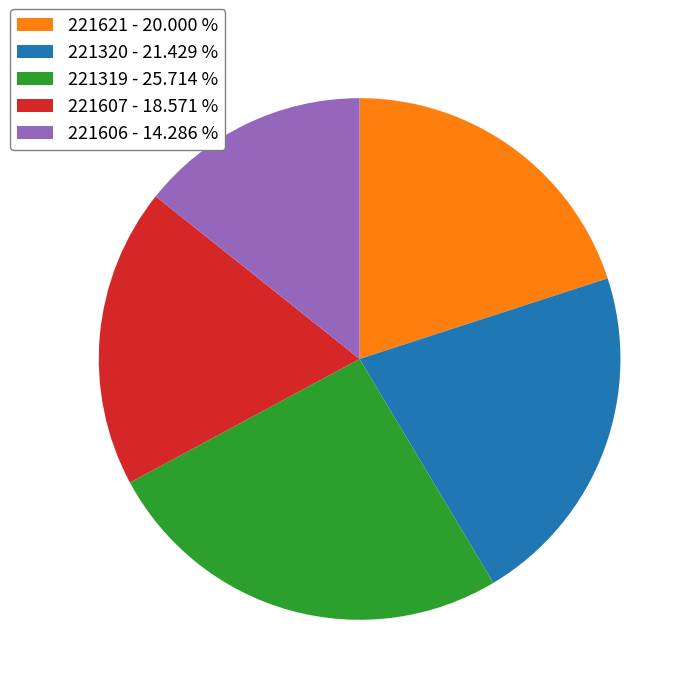

The 221319 slice represents 18% of the pie. True or false?

False